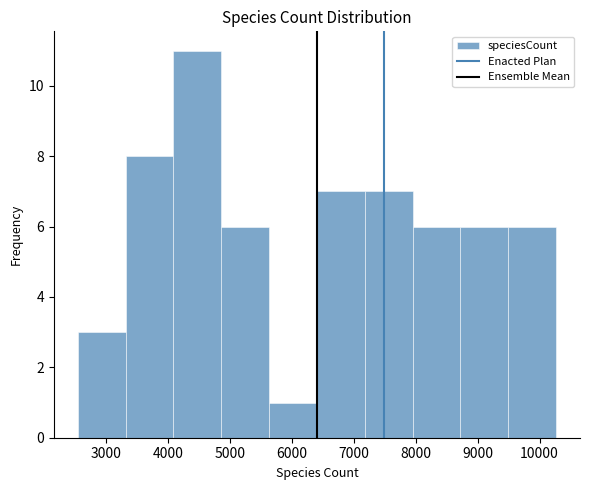

Which range on the x-axis has the tallest bar?

4100 to 4900